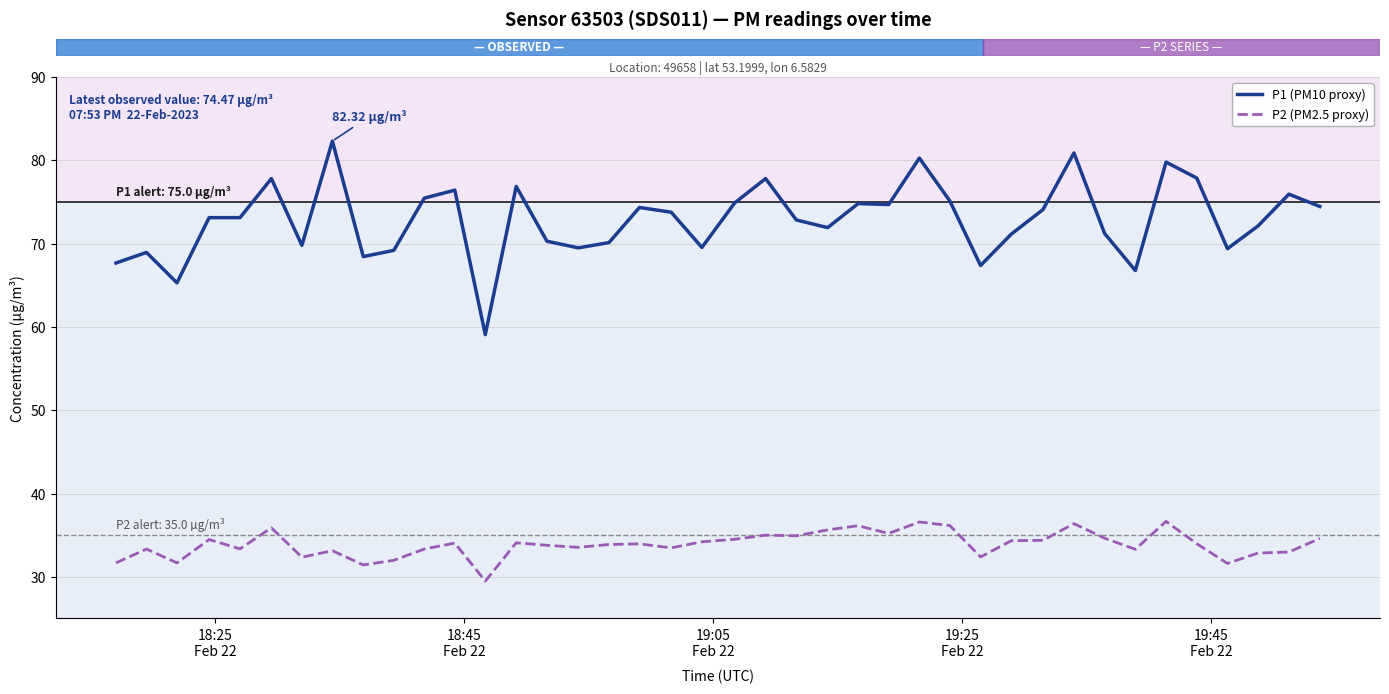

Which series has the largest total across all categories?

P1 (PM10 proxy)